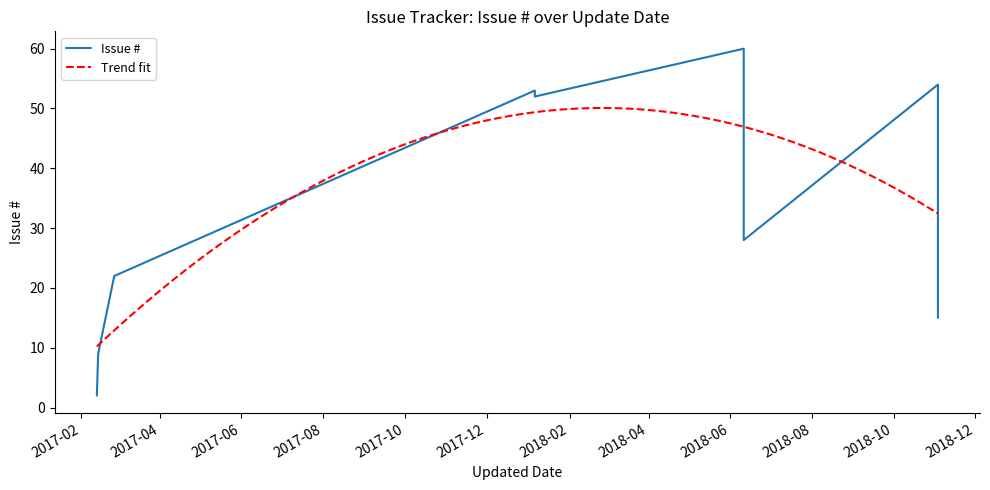

What is the sum of the values at 2018-11-03 and 2018-01-06?

106